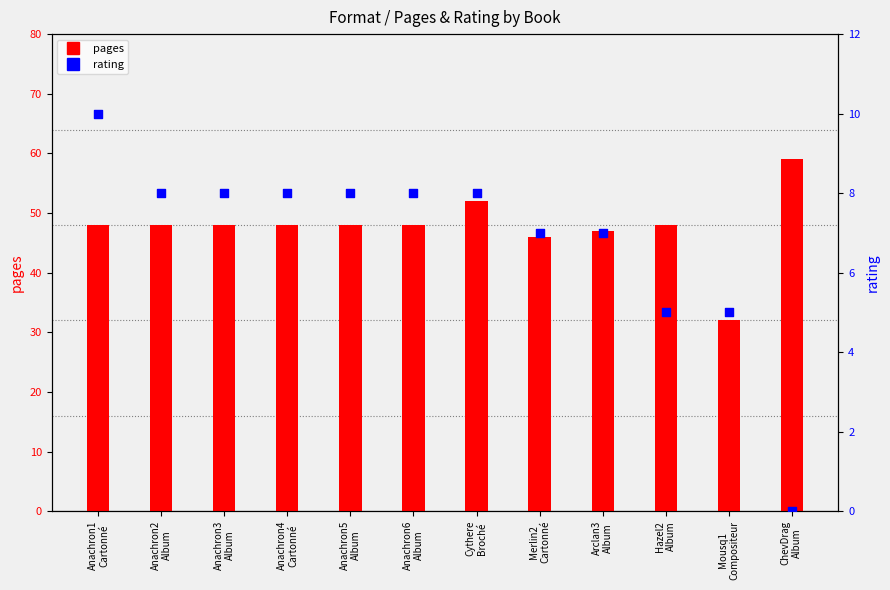

Which series has the largest total across all categories?

pages